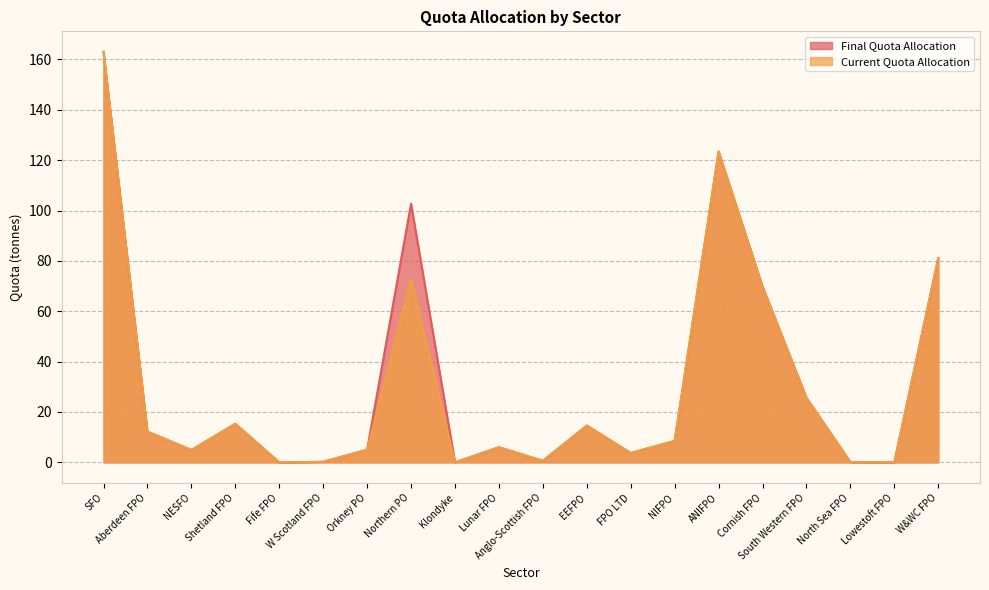

At which category is the sum across all series the highest?

SFO